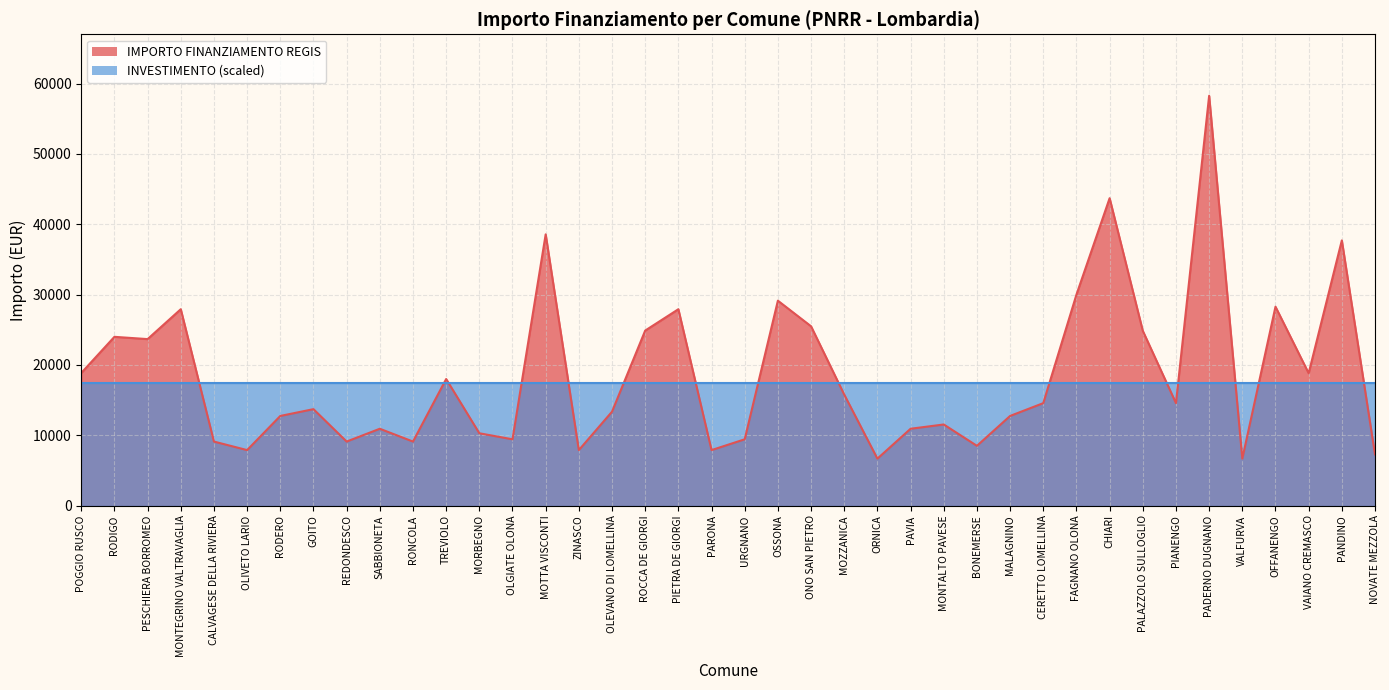

What is the sum of the values at OLEVANO DI LOMELLINA and RODIGO?

37350